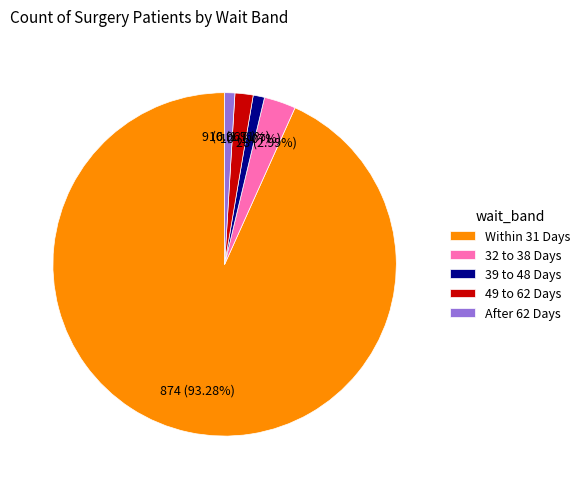

Approximately how many times larger is the value at 39 to 48 Days compared to 49 to 62 Days?

0.6